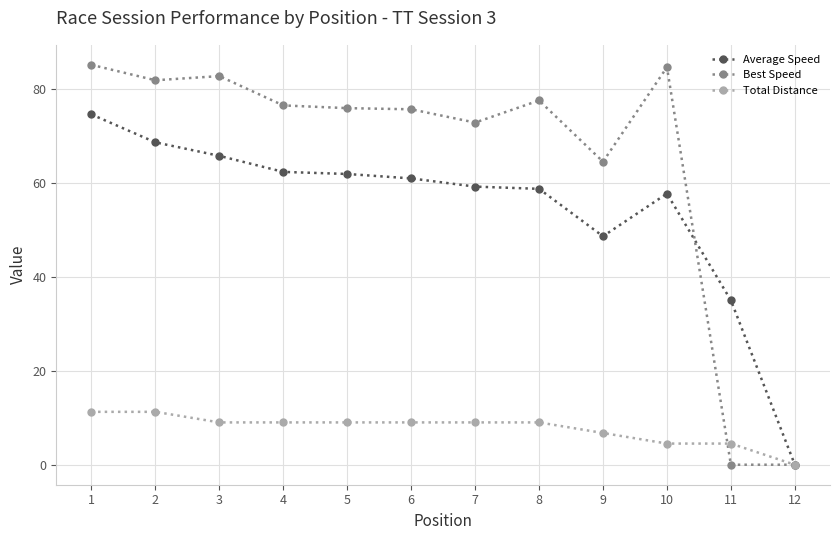

Which category has the highest value in the Average Speed series?

1